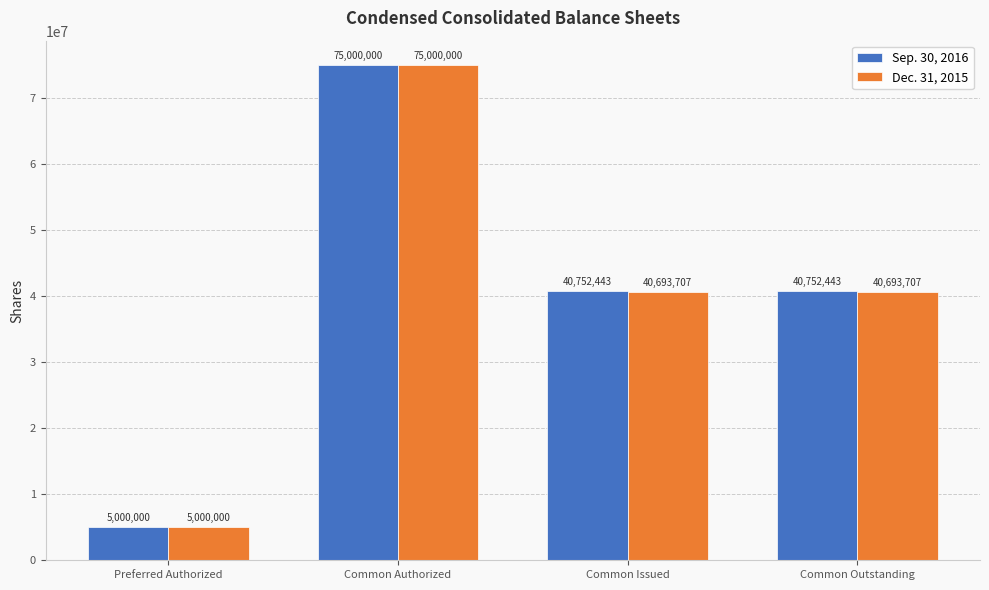

What position from the left is Preferred Authorized?

1